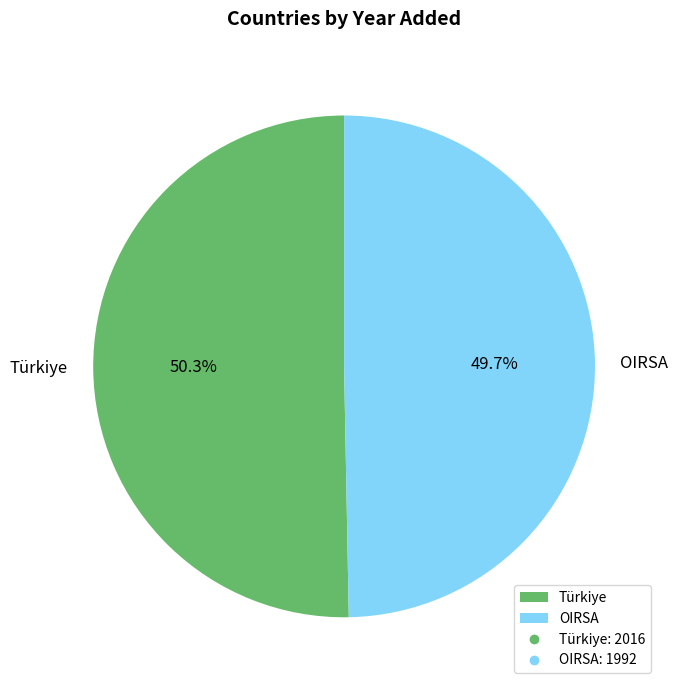

True or false: OIRSA accounts for 65% of the total.

False